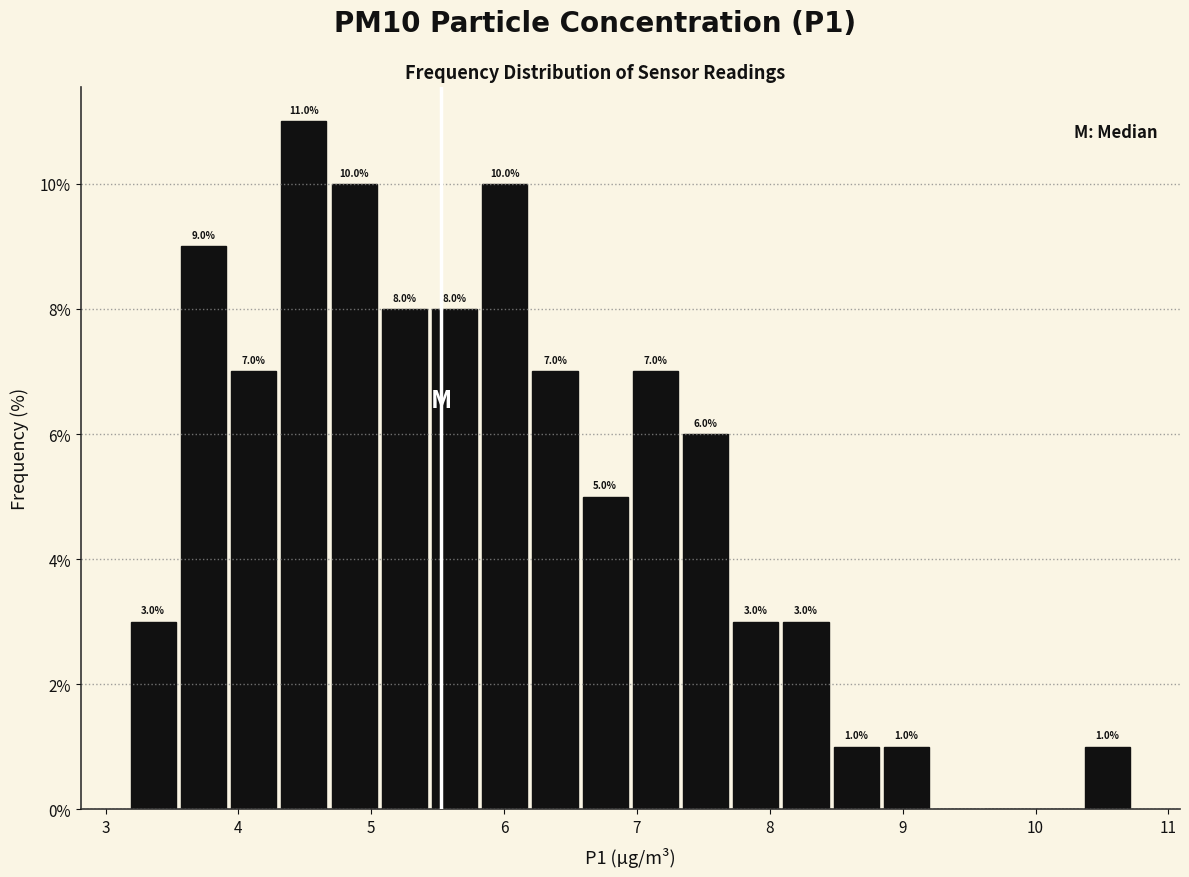

Read against the x-axis, roughly where is the centre of the tallest bar?

4.5